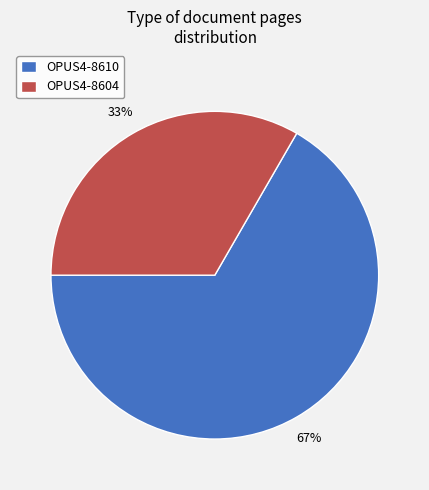

Rank the categories by value from lowest to highest.

OPUS4-8604, OPUS4-8610